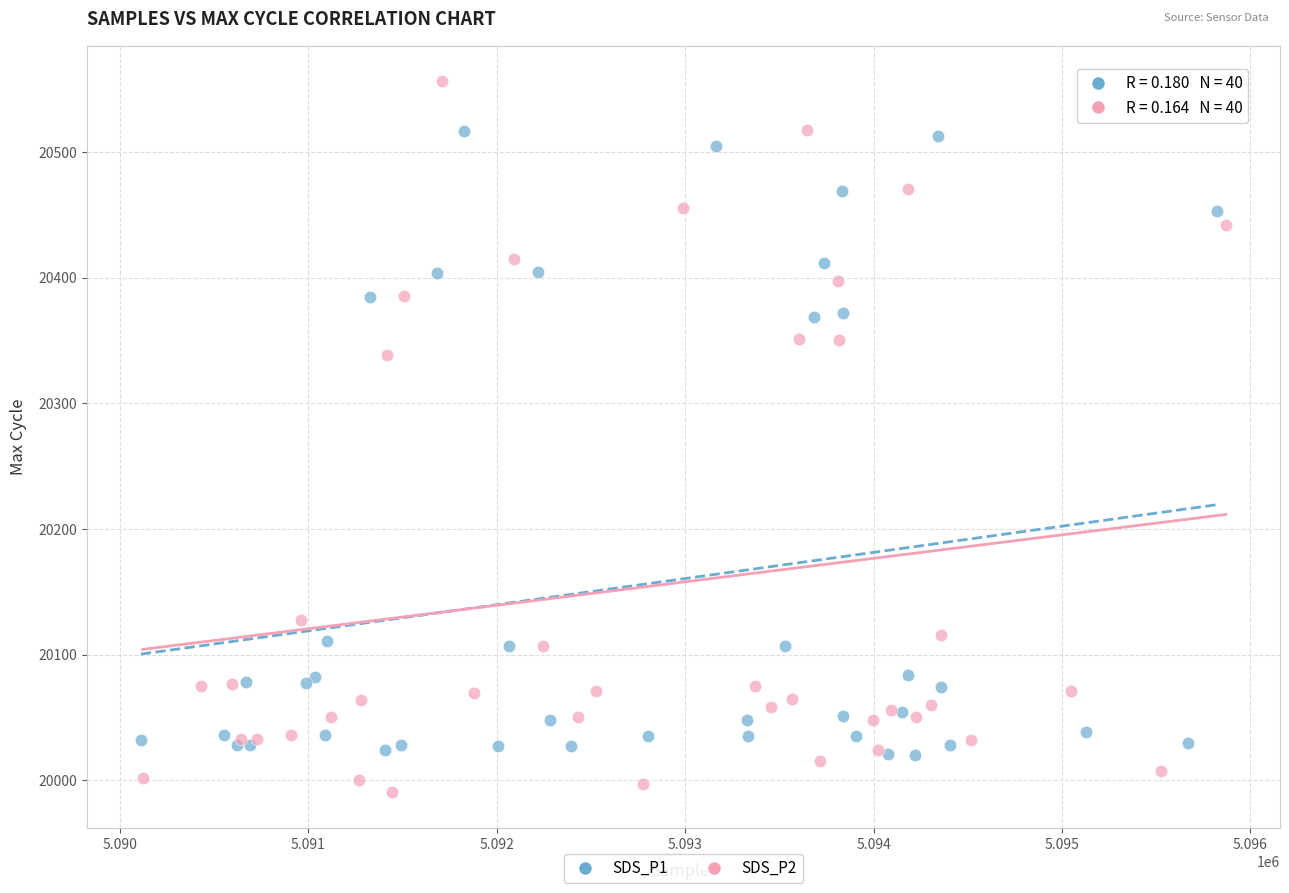

Which series contains the highest Y value?

SDS_P2